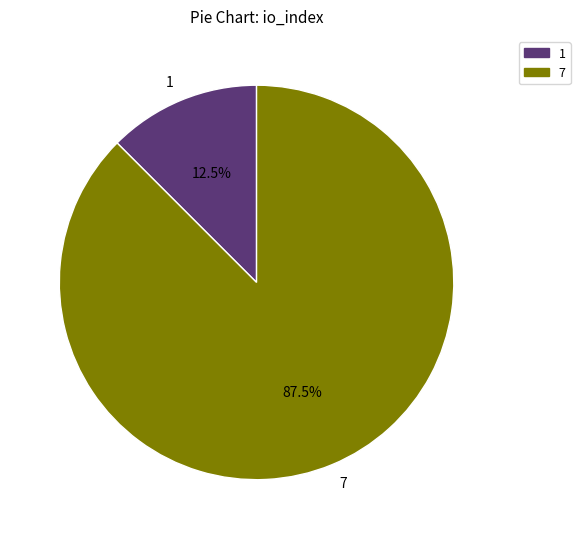

Which category accounts for the majority?

7